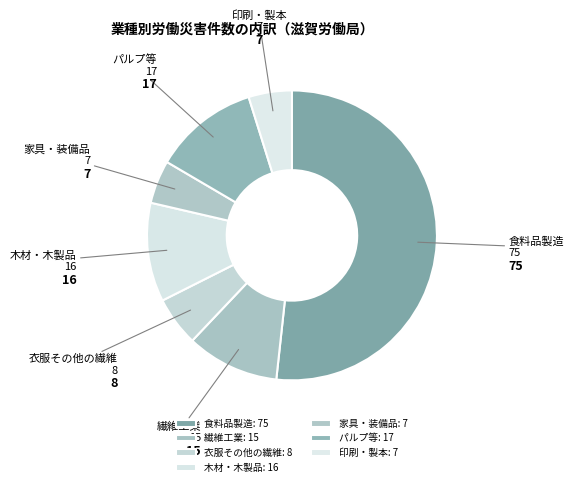

How many slices are in this pie chart?

7